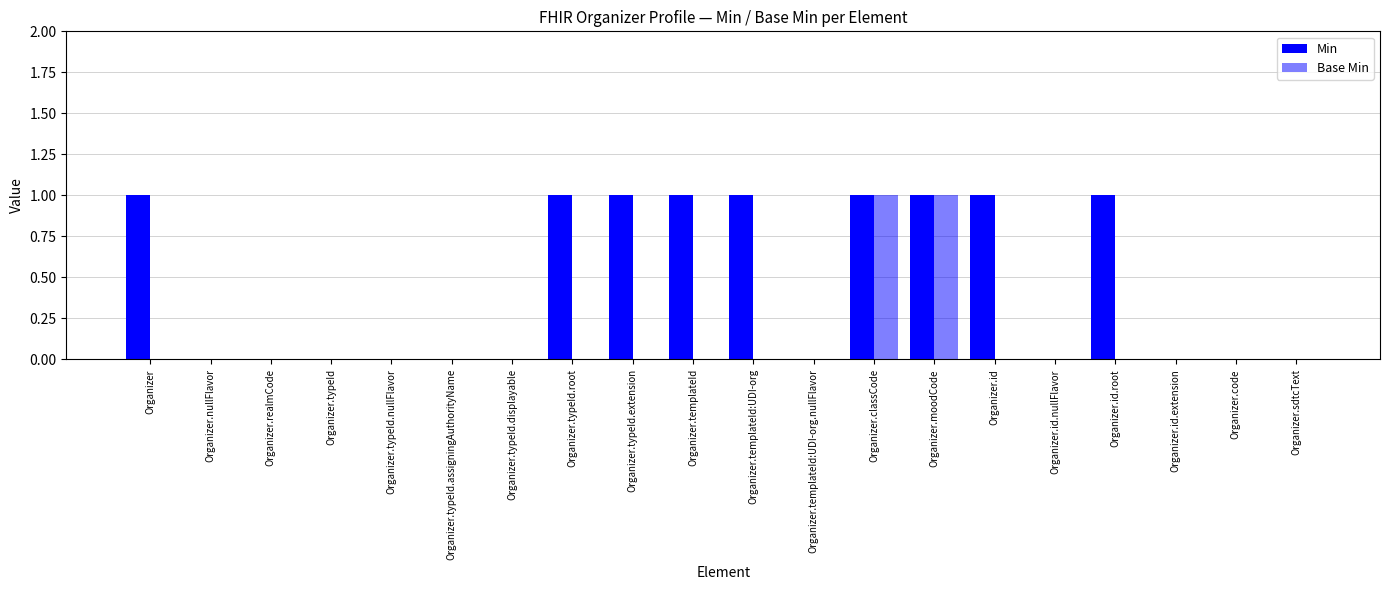

What value does the Min series have at Organizer.templateId?

1